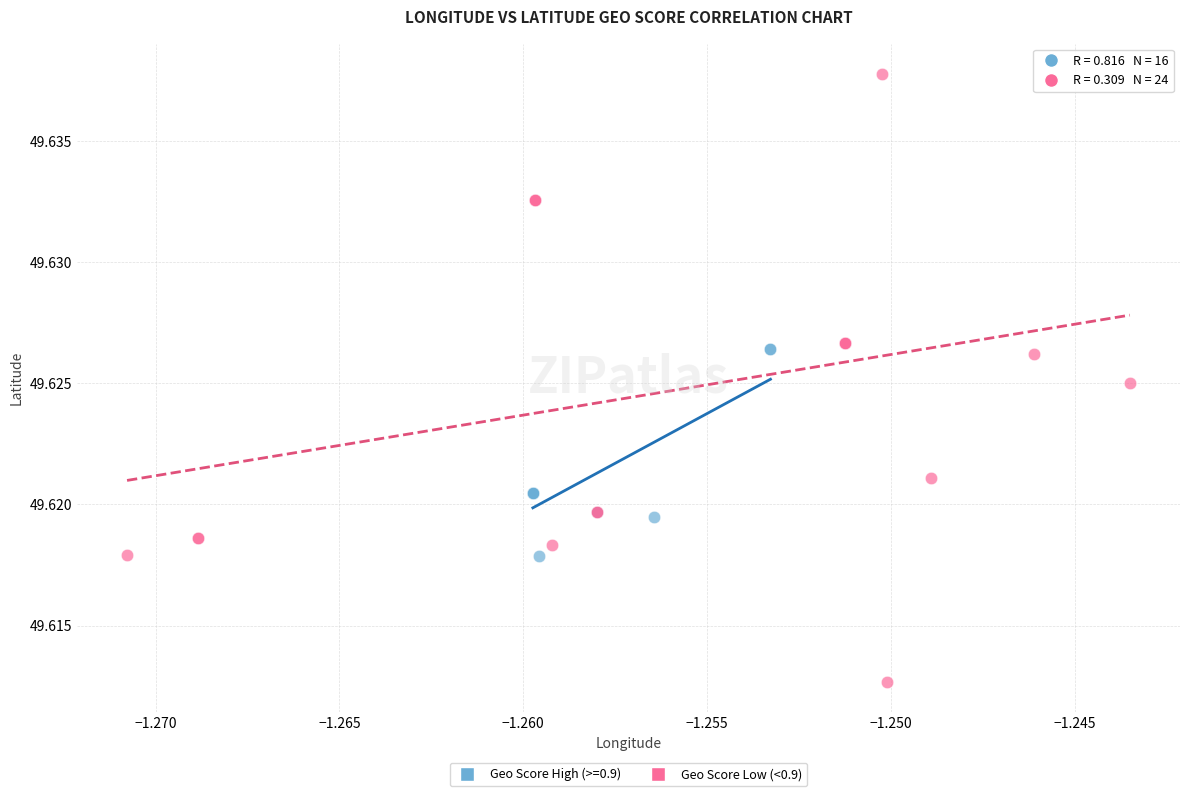

Which series contains the lowest Y value?

Geo Score Low (<0.9)